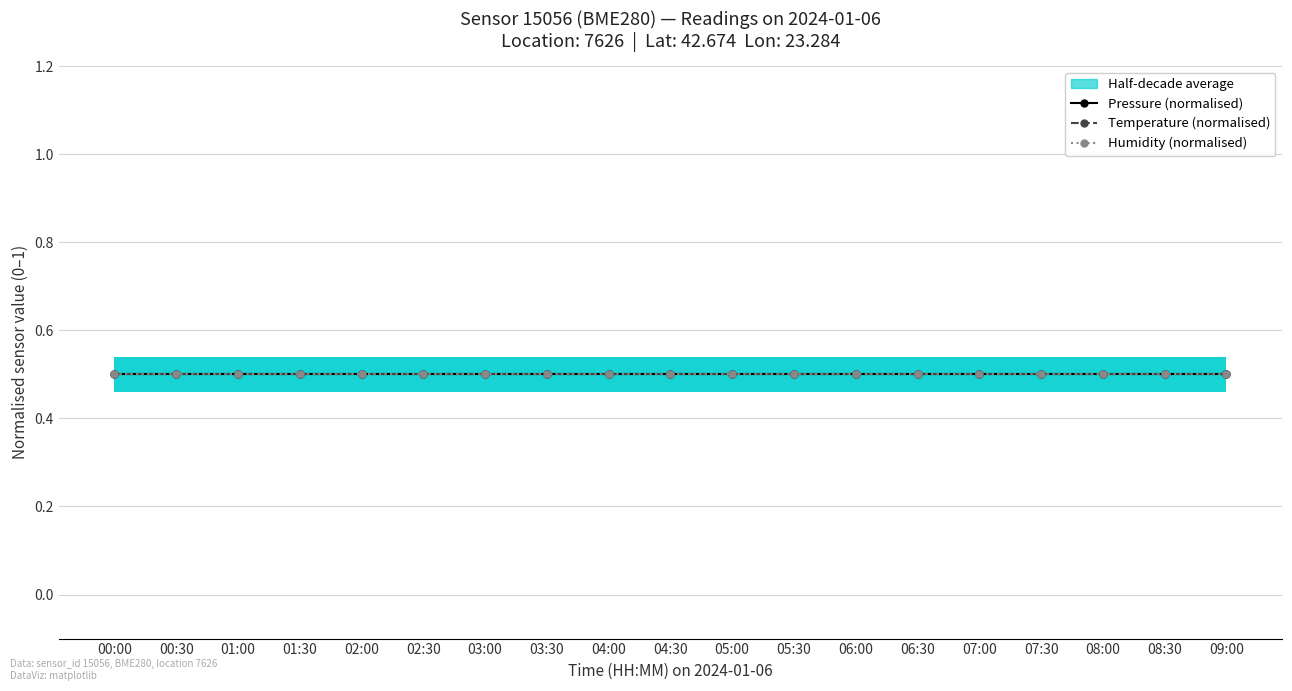

At which category is the sum across all series the highest?

00:00